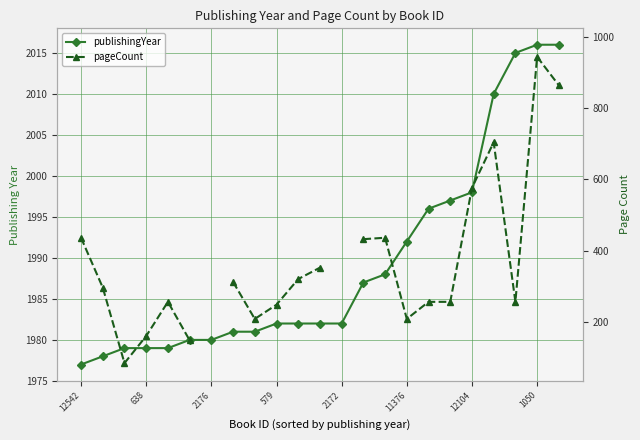

At which category does the chart reach its peak across all series?

1050